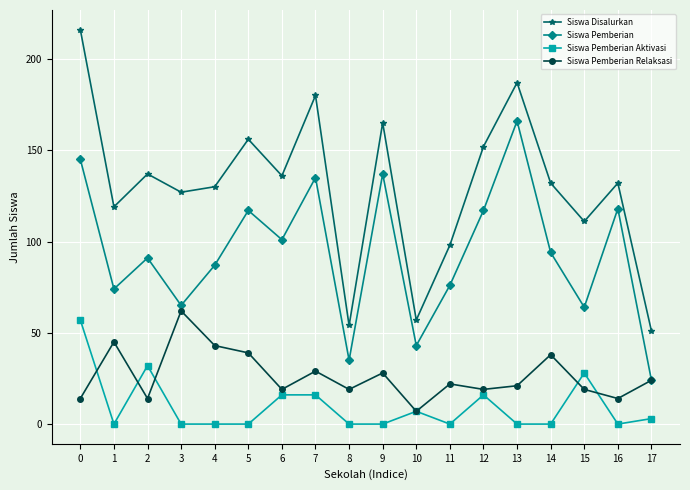

What is the difference between the highest and lowest values at 4?

130